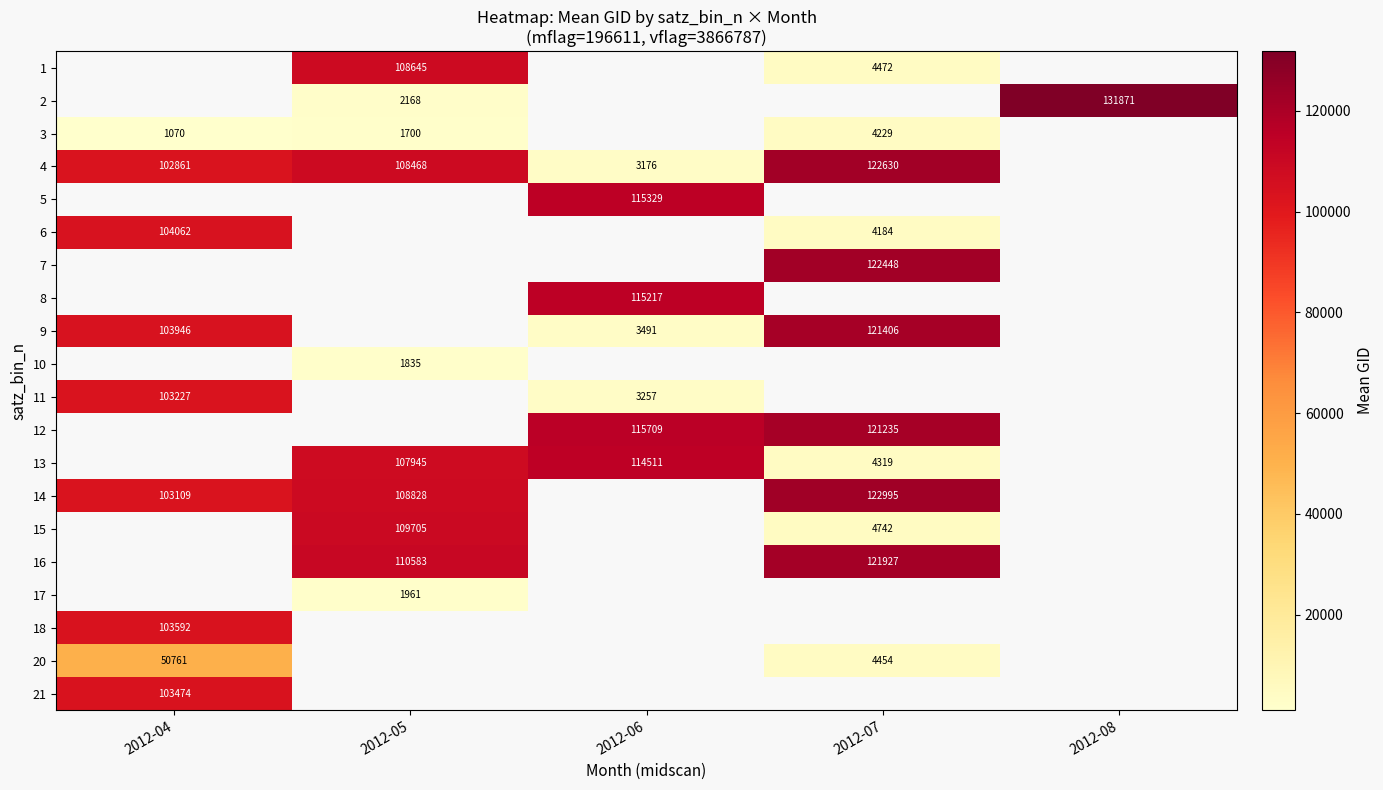

What is the difference between the 4 values at 2012-07 and 2012-06?

119454